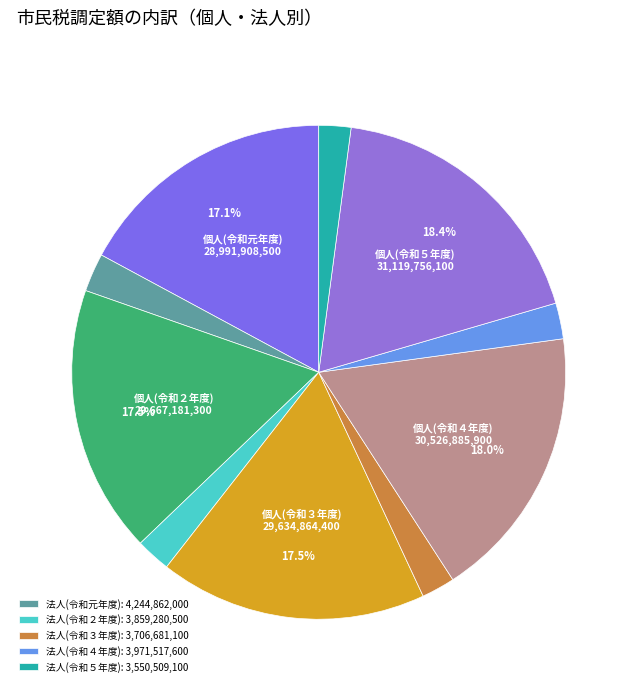

Which category has the smallest portion of the pie?

法人(令和５年度)